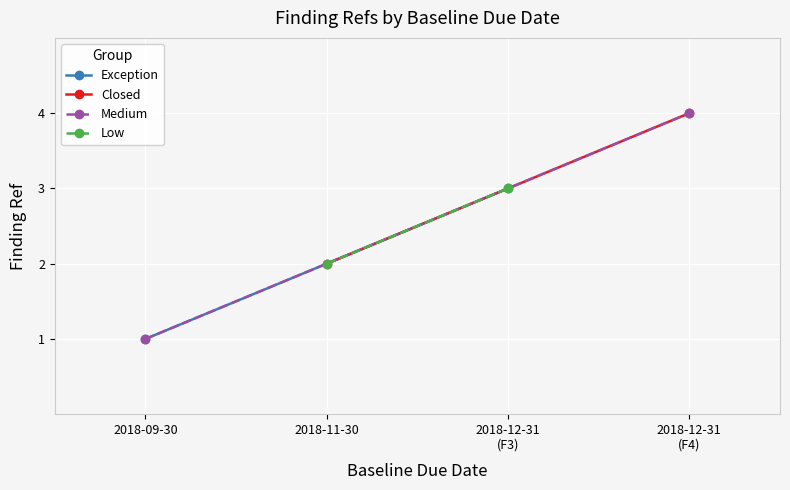

What is the greatest value displayed?

4